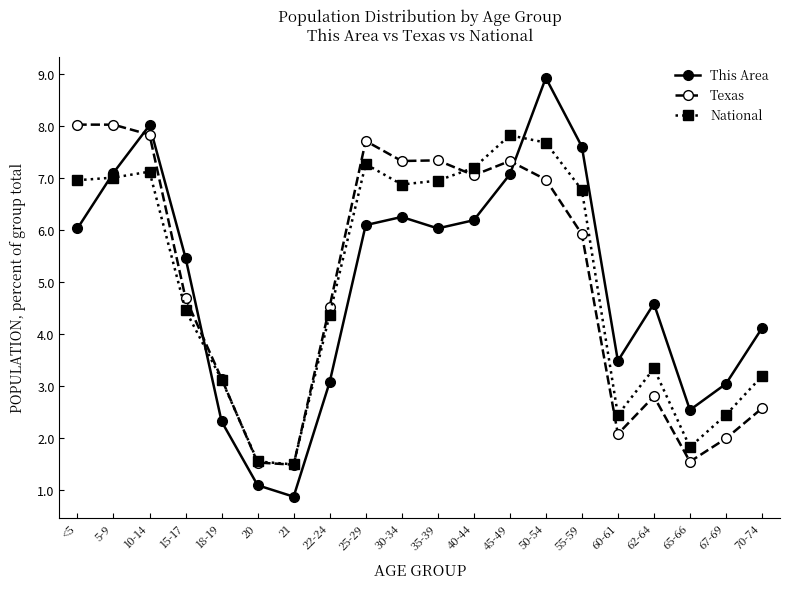

At how many categories does at least one series exceed 5?

11